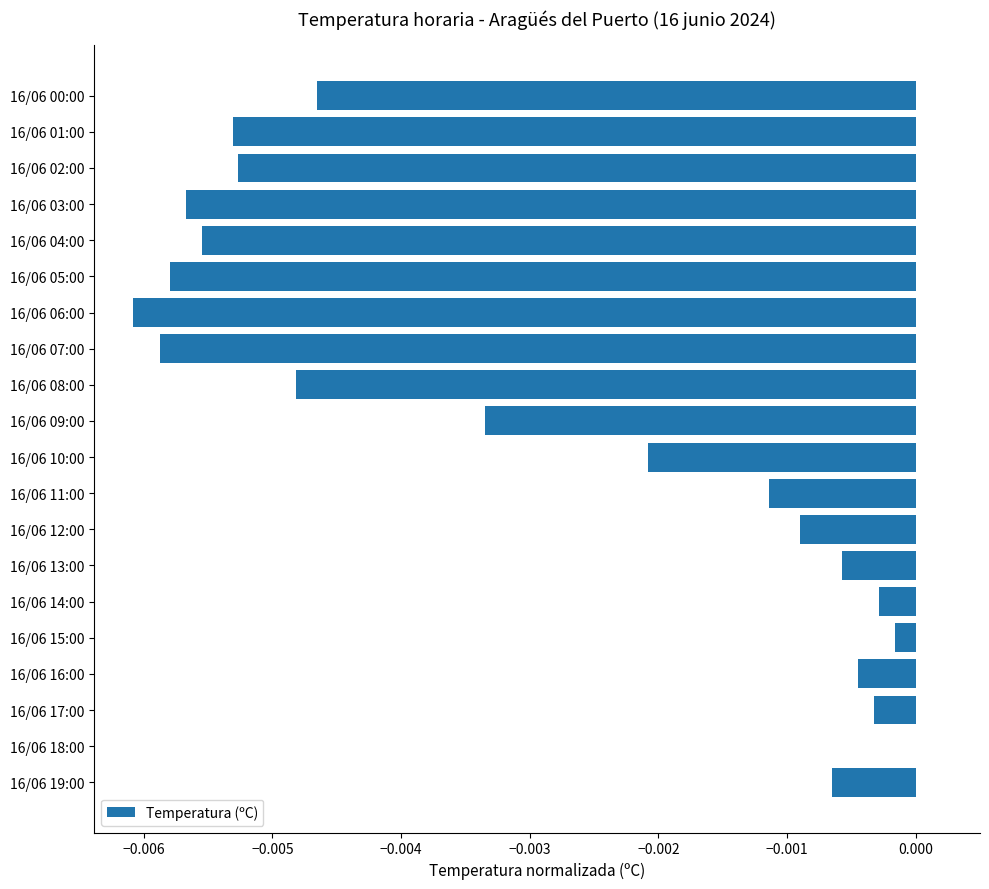

How many series are shown in this chart?

1